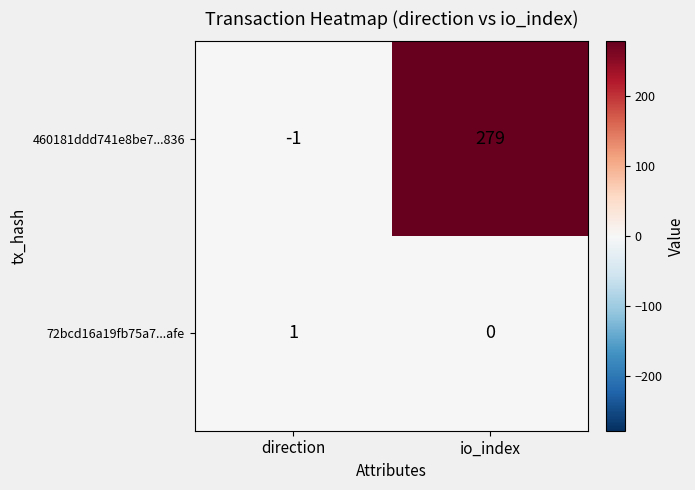

Between direction and io_index, which series saw the biggest shift?

460181ddd741e8be7...836